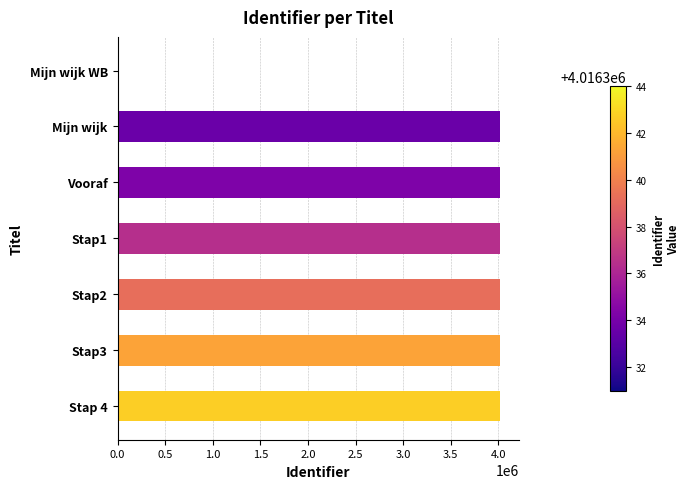

Is it true that the value at Mijn wijk is 2140566?

False